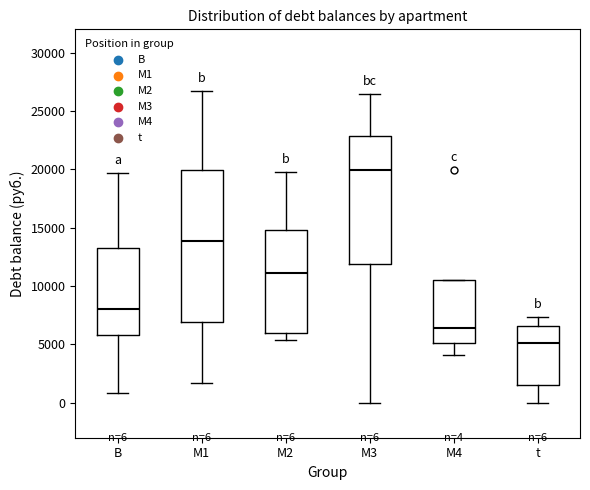

Which box has the lowest median line?

t